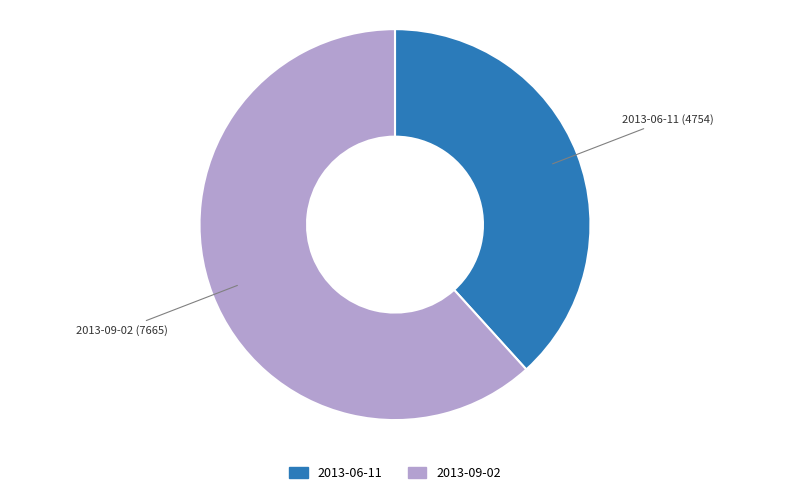

What is the ratio of the value at 2013-09-02 to the value at 2013-06-11?

1.6